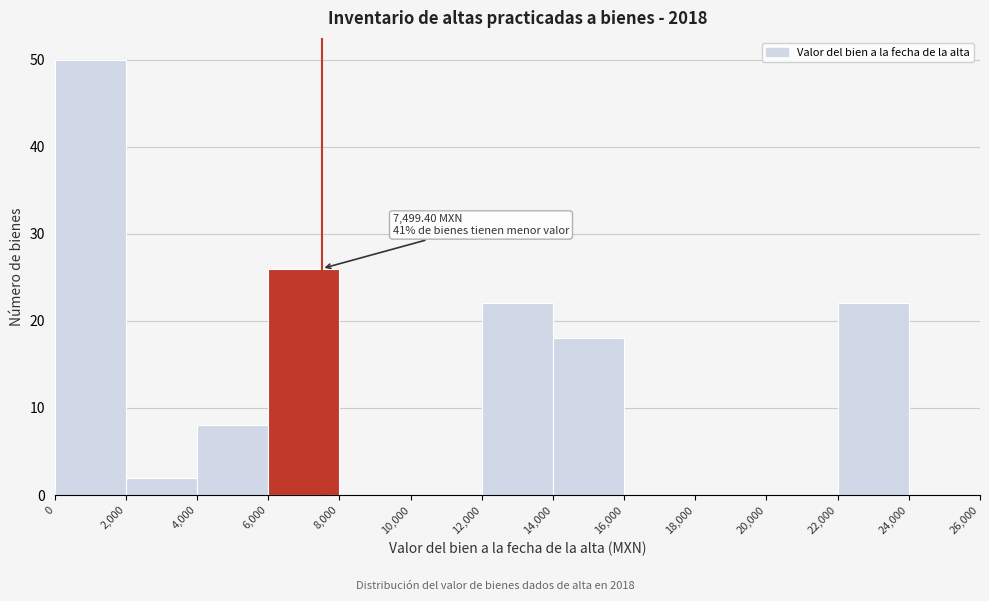

Which range on the x-axis has the tallest bar?

0 to 2,000